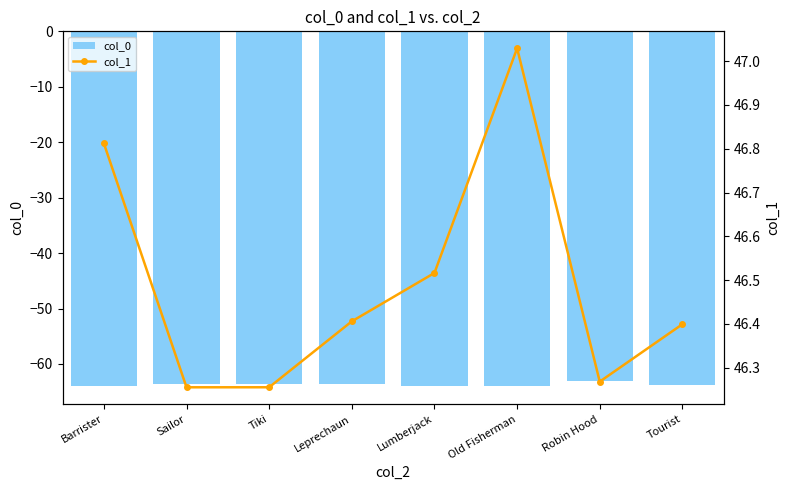

What value does the col_0 series have at Old Fisherman?

-64.0